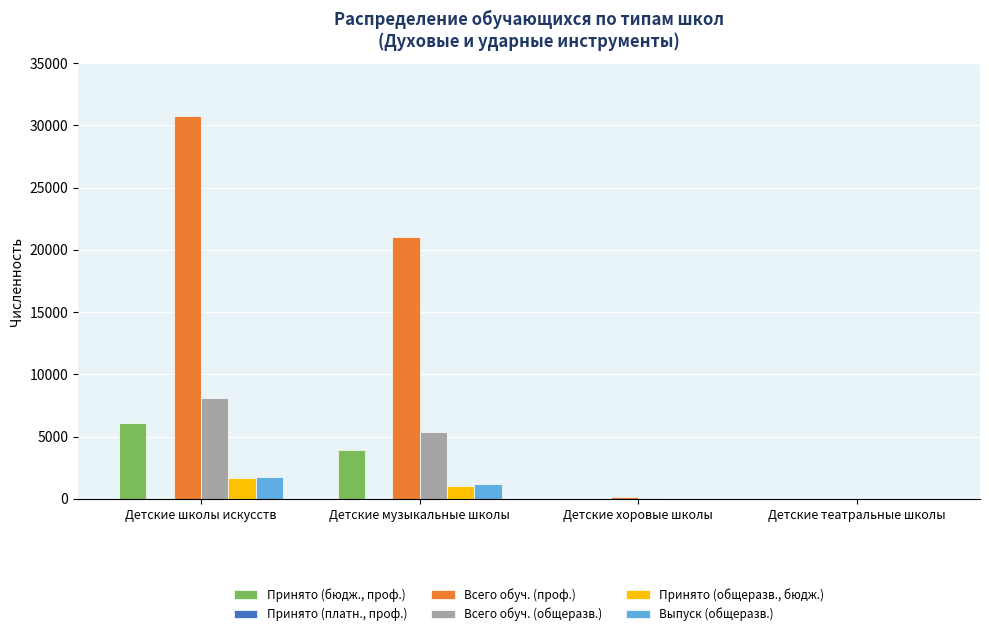

At which label is Всего обуч. (проф.) closest to 15367?

Детские музыкальные школы